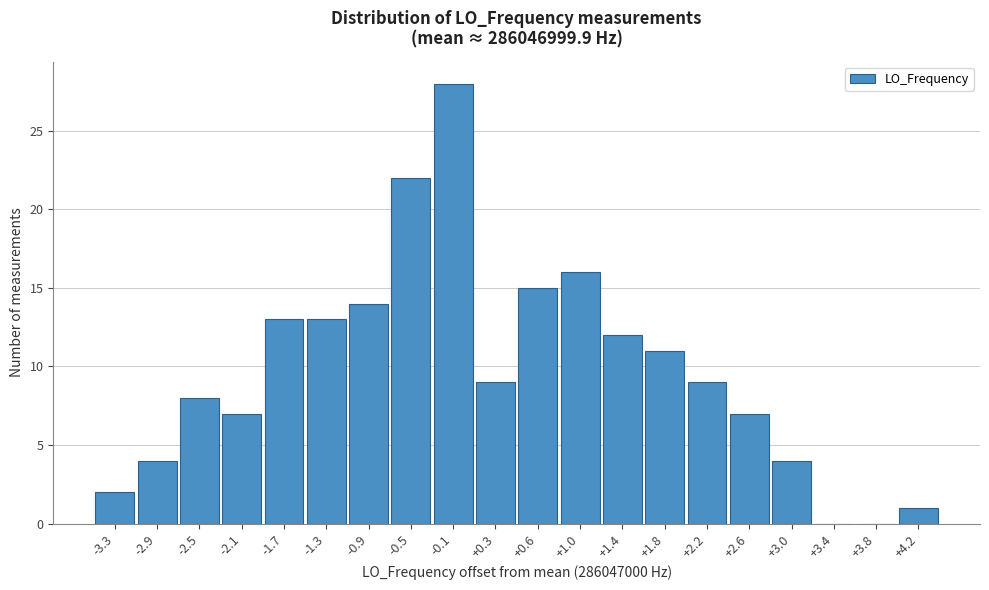

Reading right to left, transcribe all the data shown in this chart.

+4.2=1	+3.8=0	+3.4=0	+3.0=4	+2.6=7	+2.2=9	+1.8=11	+1.4=12	+1.0=16	+0.6=15	+0.3=9	-0.1=28	-0.5=22	-0.9=14	-1.3=13	-1.7=13	-2.1=7	-2.5=8	-2.9=4	-3.3=2